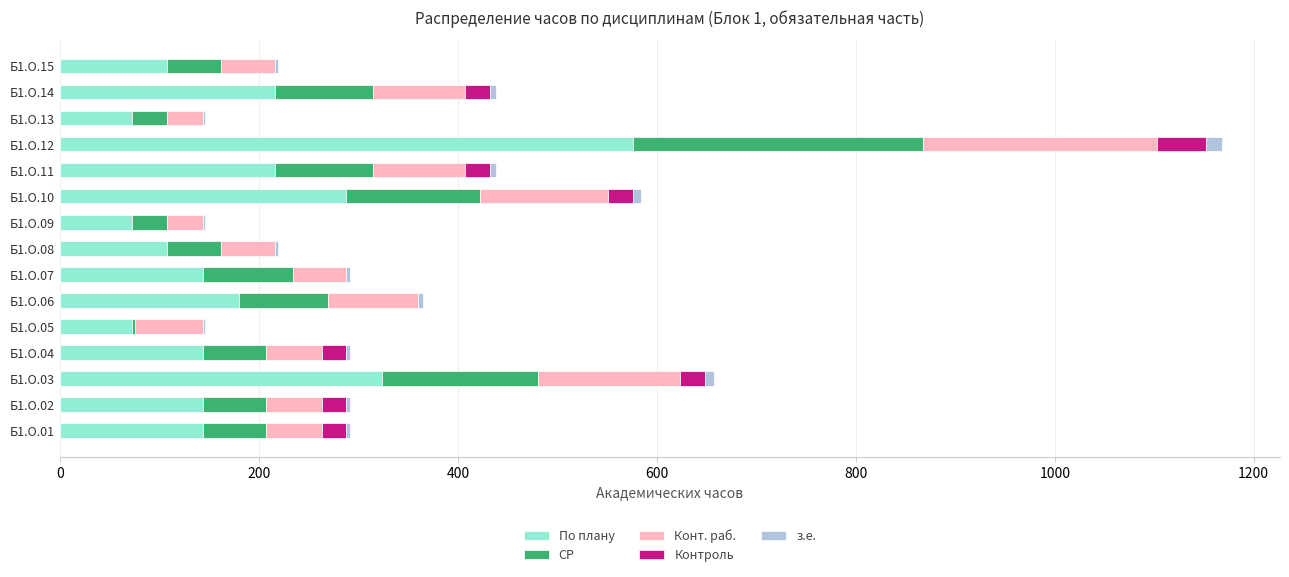

At which category is the sum across all series the highest?

Б1.О.12